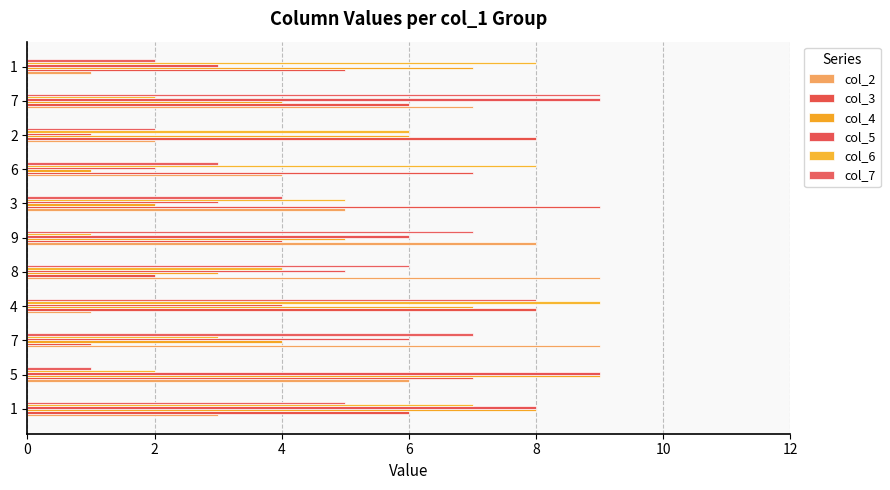

How many values in the col_4 series are below 5?

5